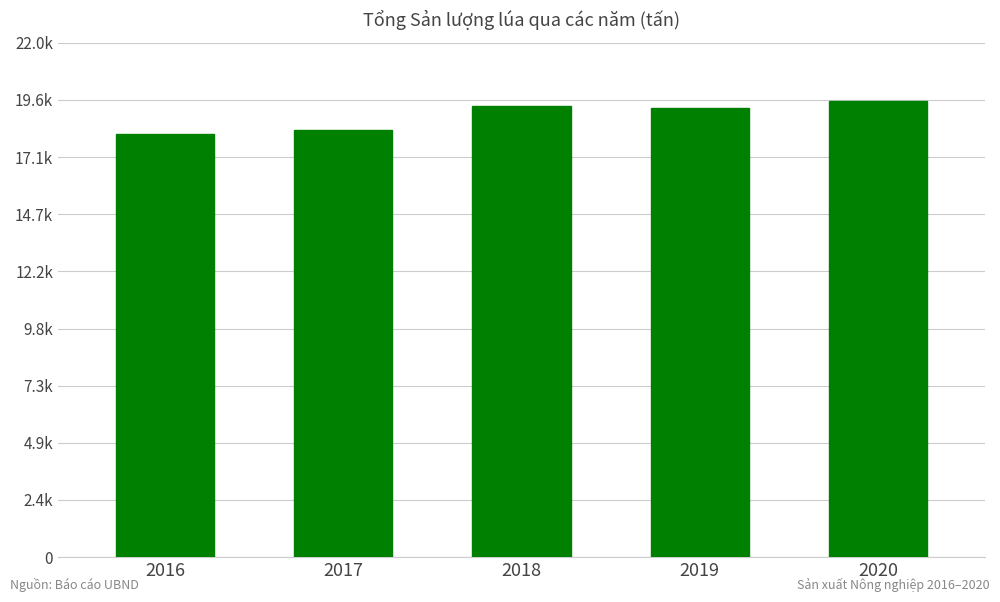

The chart shows a value of 6190.3 at 2017. True or false?

False